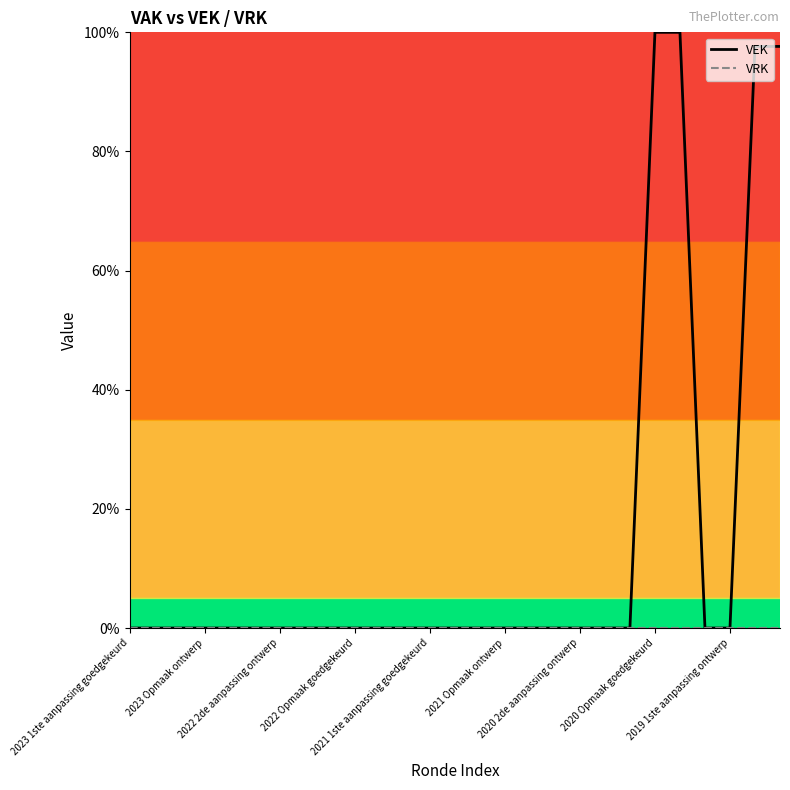

Which series has the largest total across all categories?

VEK